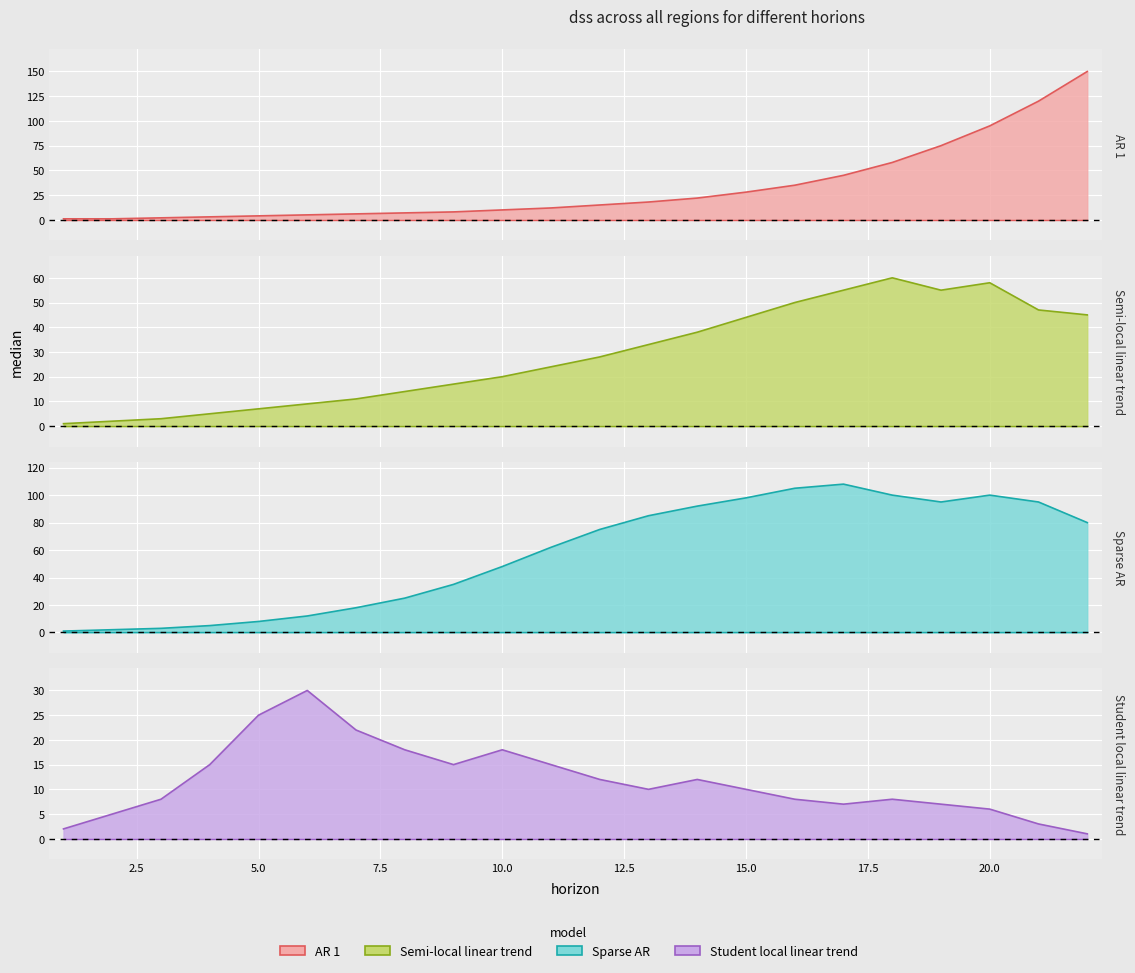

How many categories are shown in the chart?

22